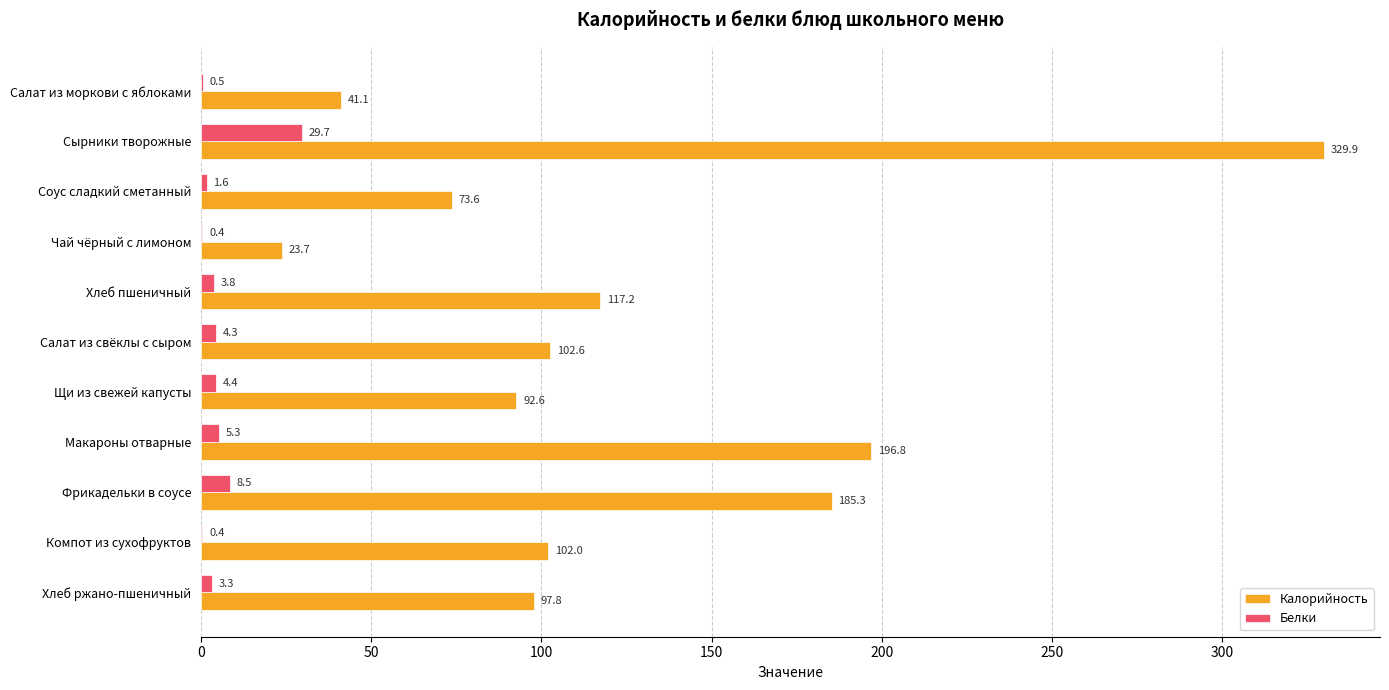

How many values in the Белки series exceed 3?

7